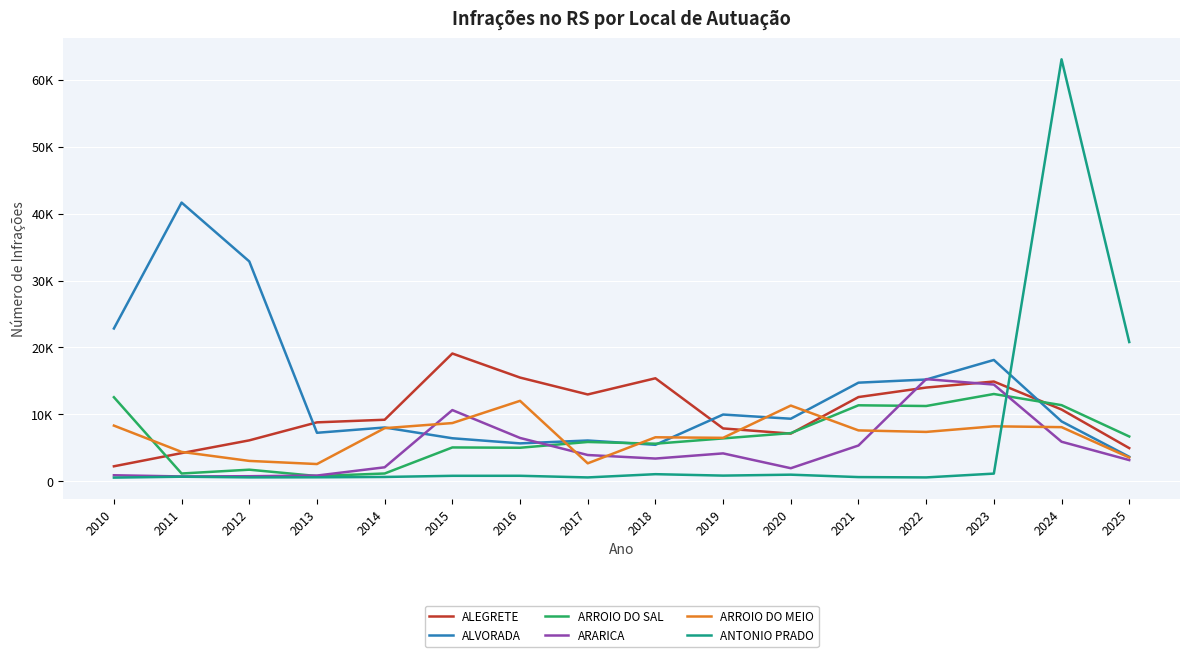

What is the difference between the second highest and second lowest values in the ALVORADA series?

27429